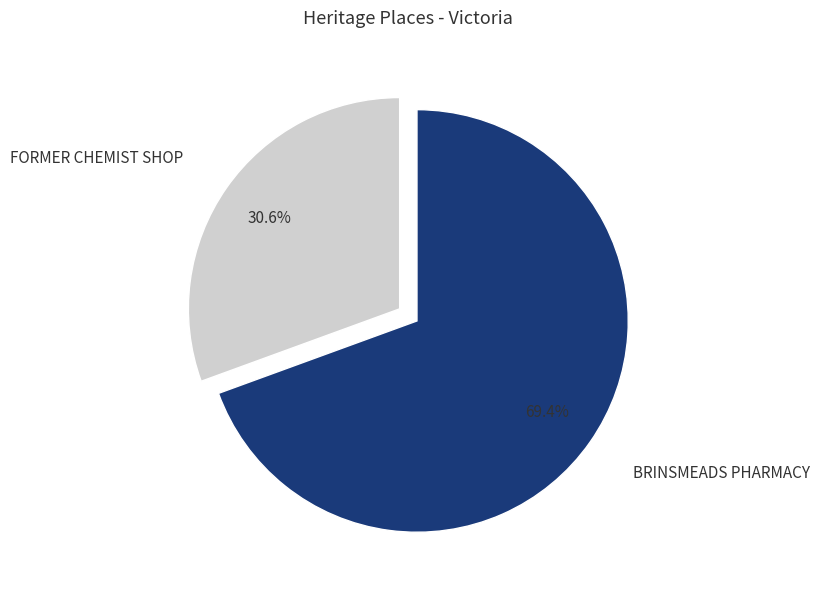

Which category has the biggest portion of the pie?

BRINSMEADS PHARMACY